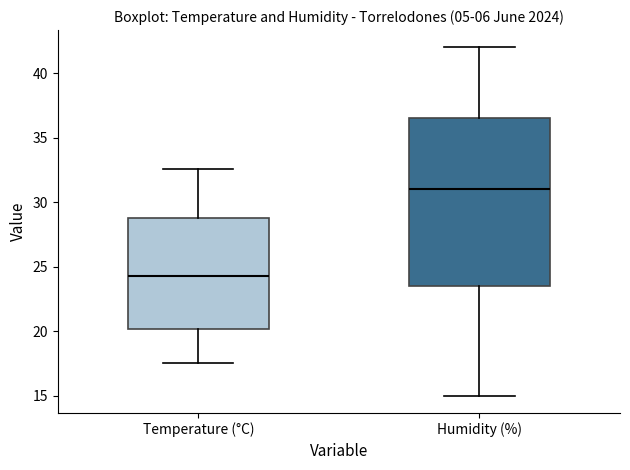

Reading left to right, read every box against the y-axis: the position of its median line, the range the box covers, and the ends of its whiskers. The values are not printed on the chart, so give them approximately, as read against the axis.

Temperature (°C): median 24.5, box 20.0 to 29.0, whiskers 17.5 to 32.5
Humidity (%): median 31.0, box 23.5 to 36.5, whiskers 15.0 to 42.0